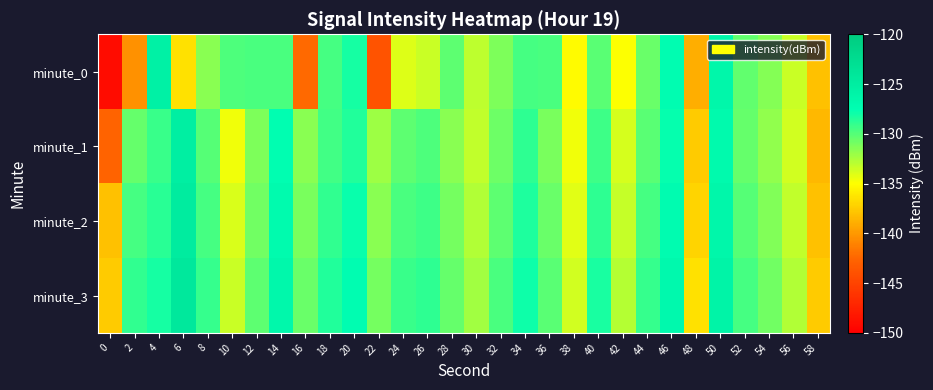

At which category is the sum across all series the highest?

50